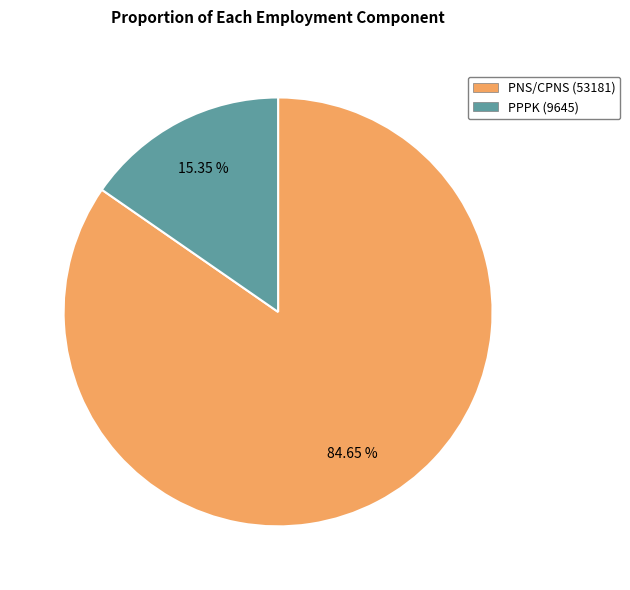

What is the total percentage of PNS/CPNS and PPPK?

100.0%